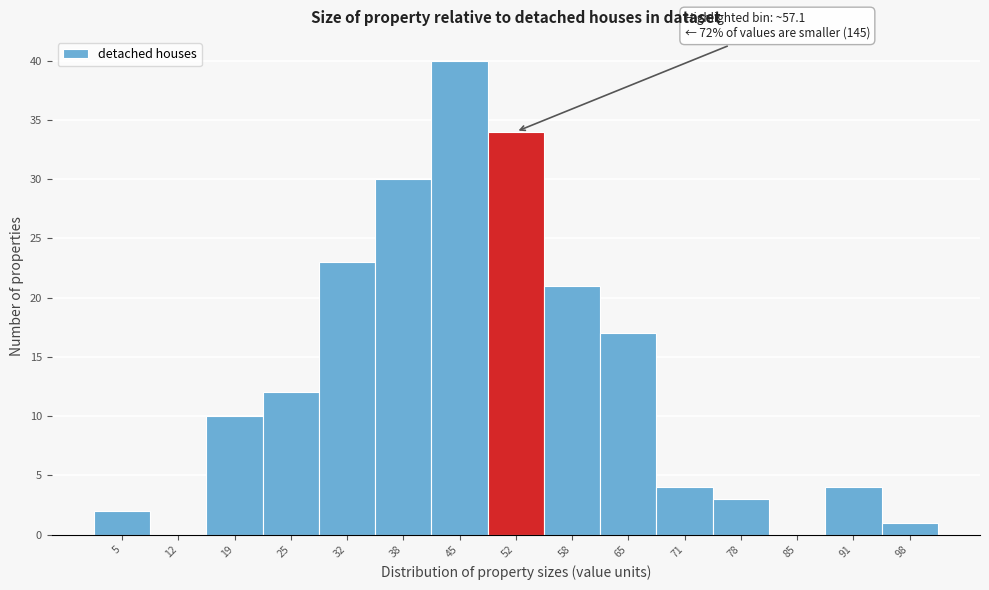

Reading left to right, what are all the values shown in this chart?

5=2	12=0	19=10	25=12	32=23	38=30	45=40	52=34	58=21	65=17	71=4	78=3	85=0	91=4	98=1